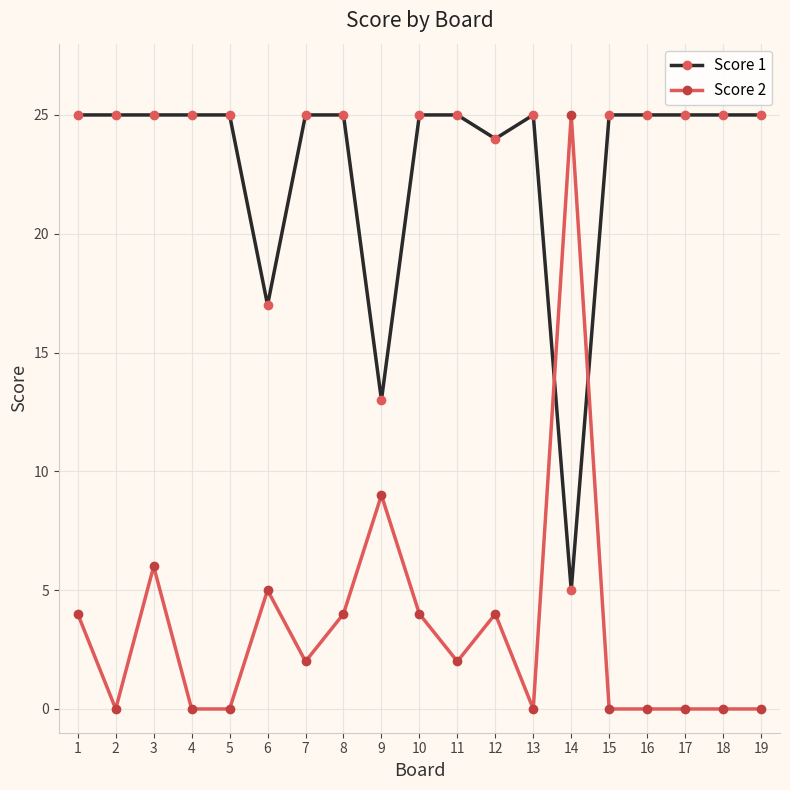

At how many categories does at least one series exceed 0?

19